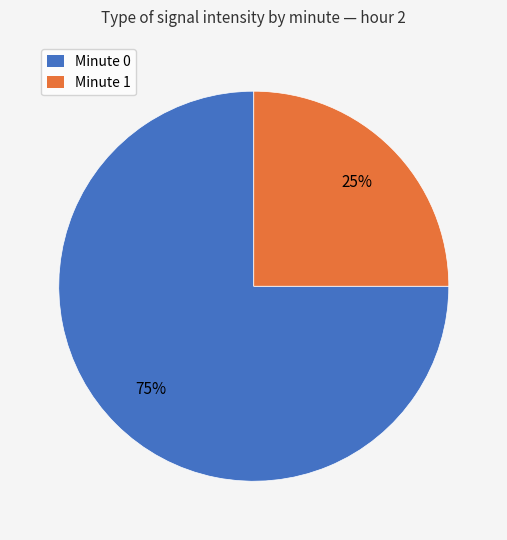

To the nearest percent, what portion does Minute 1 represent?

25%